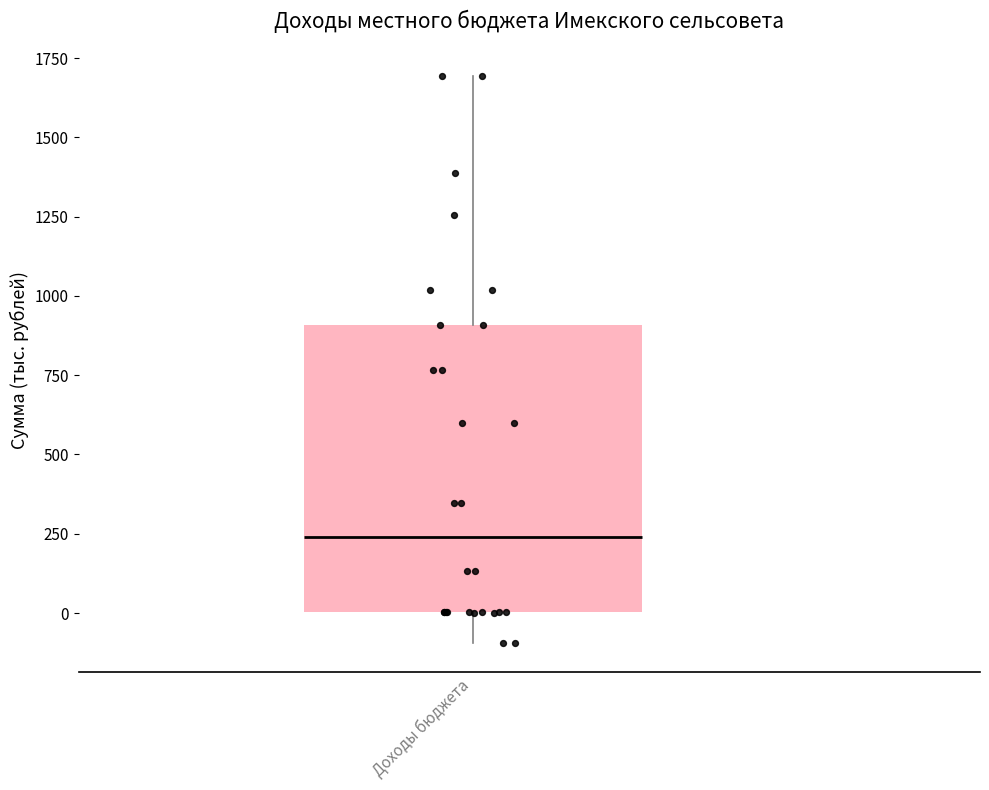

Where does the upper whisker of the box for Доходы бюджета end on the y-axis? The values are not printed on the chart, so give them approximately, as read against the axis.

1700